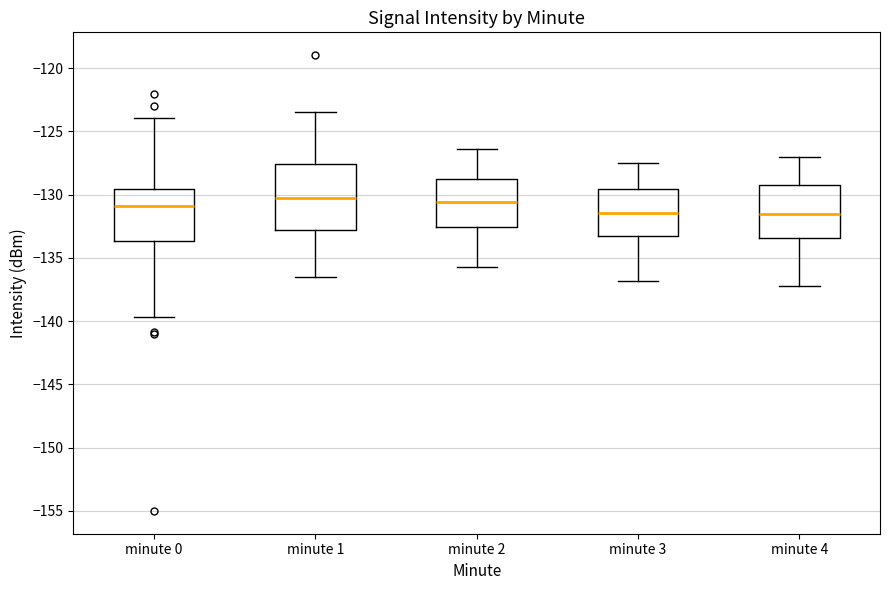

Reading left to right, read every box against the y-axis: the position of its median line, the range the box covers, and the ends of its whiskers. The values are not printed on the chart, so give them approximately, as read against the axis.

minute 0: median -131.0, box -133.5 to -129.5, whiskers -139.5 to -124.0
minute 1: median -130.0, box -133.0 to -127.5, whiskers -136.5 to -123.5
minute 2: median -130.5, box -132.5 to -128.5, whiskers -135.5 to -126.5
minute 3: median -131.5, box -133.5 to -129.5, whiskers -137.0 to -127.5
minute 4: median -131.5, box -133.5 to -129.0, whiskers -137.0 to -127.0